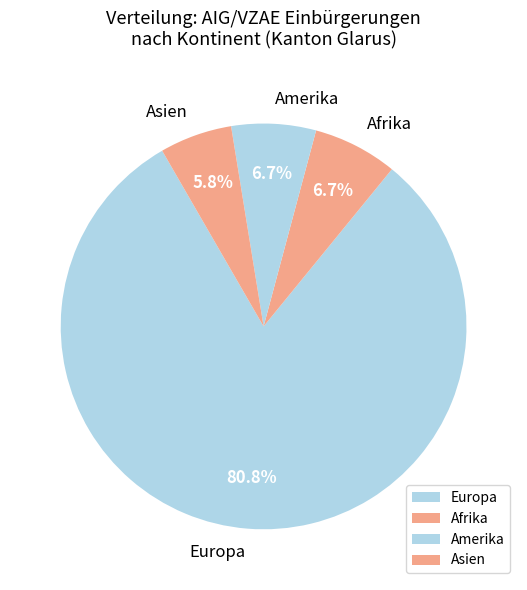

What is the ratio of the value at Asien to the value at Amerika?

0.9